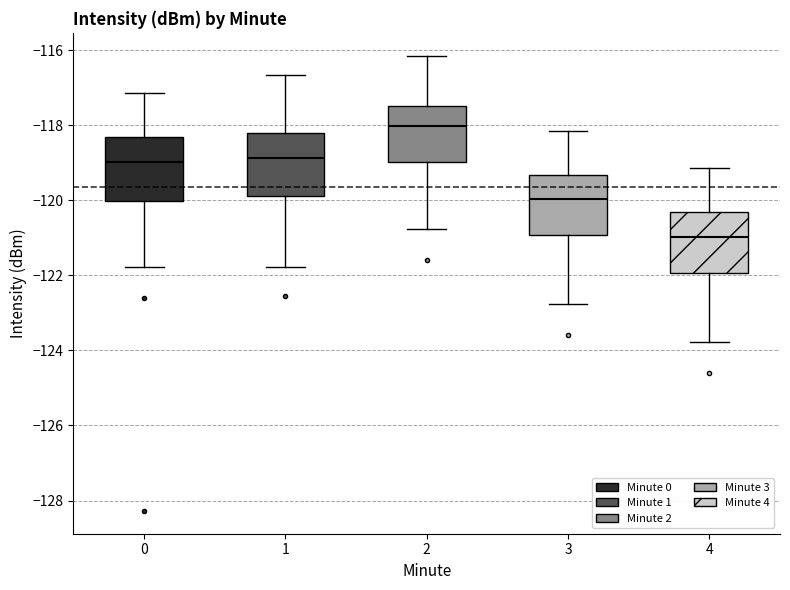

Reading left to right, transcribe this box plot: for each box, give where its median line is, the range the box spans, and where its two whiskers end, as read against the y-axis. The values are not printed on the chart, so give them approximately, as read against the axis.

0: median -119.0, box -120.0 to -118.4, whiskers -121.8 to -117.2
1: median -118.8, box -119.8 to -118.2, whiskers -121.8 to -116.6
2: median -118.0, box -119.0 to -117.4, whiskers -120.8 to -116.2
3: median -120.0, box -121.0 to -119.4, whiskers -122.8 to -118.2
4: median -121.0, box -122.0 to -120.4, whiskers -123.8 to -119.2